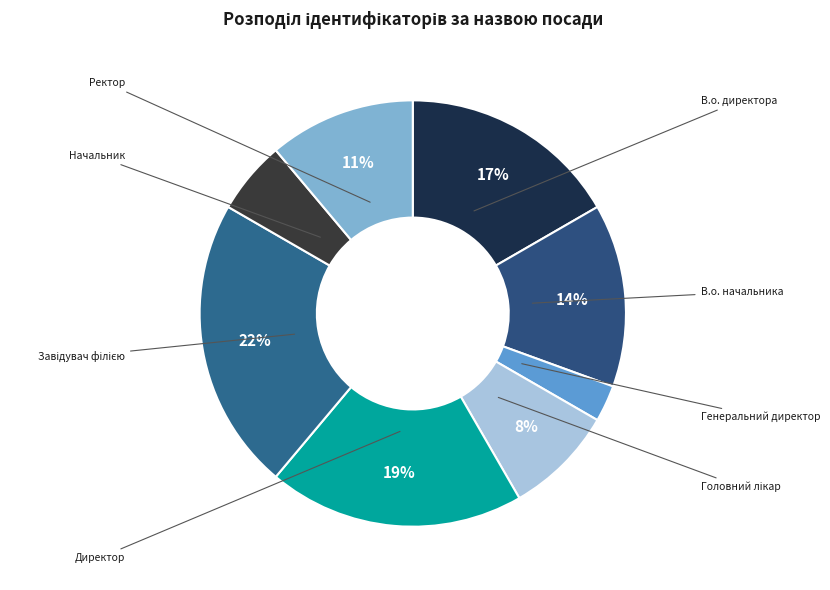

Rank the categories by value from lowest to highest.

Генеральний директор, Начальник, Головний лікар, Ректор, В.о. начальника, В.о. директора, Директор, Завідувач філією